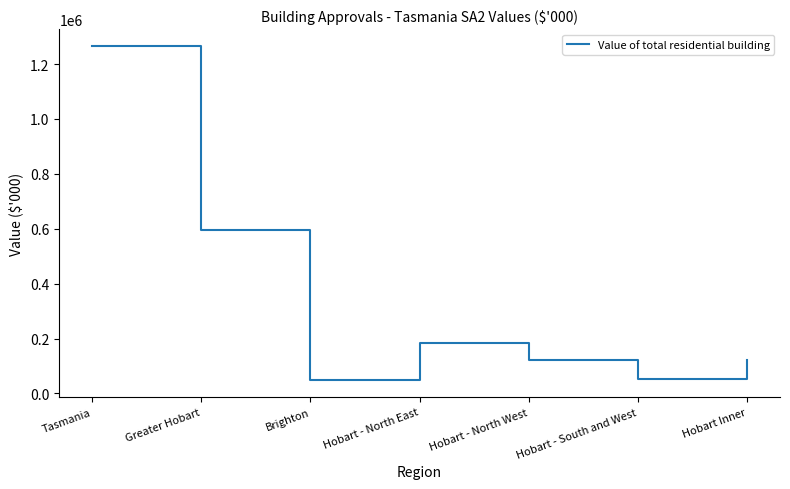

At which category does the chart reach its peak across all series?

Tasmania